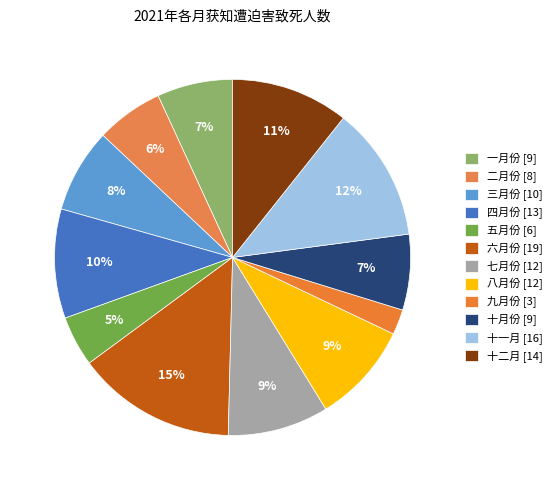

Is there a majority slice in this chart?

No